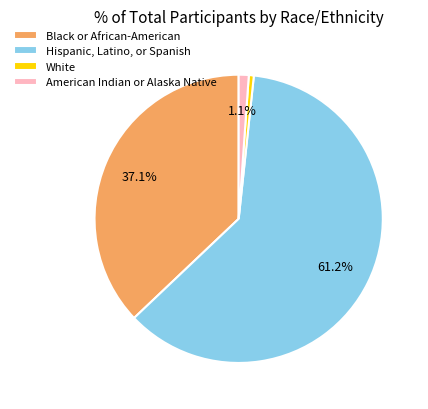

How many segments does this pie chart have?

4